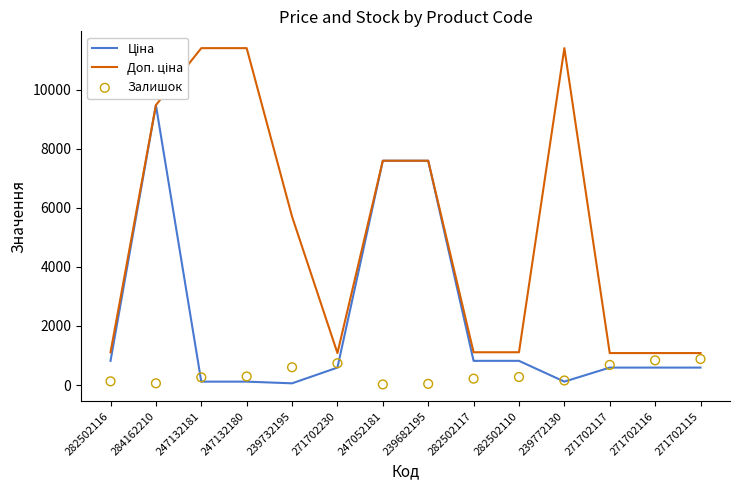

Which series has the largest Y range (max minus min)?

Доп. ціна